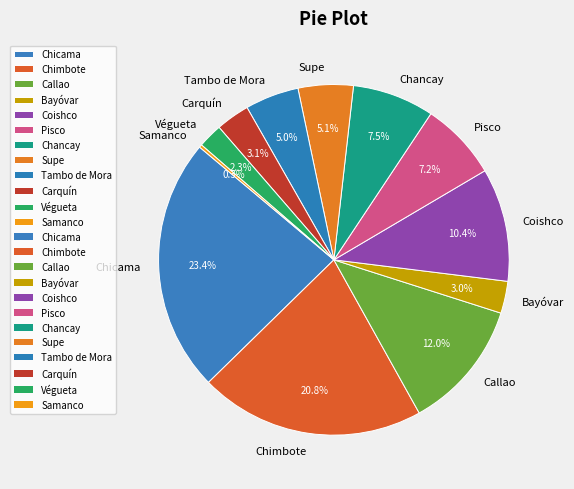

Is the sum of Bayóvar and Pisco greater than half?

No